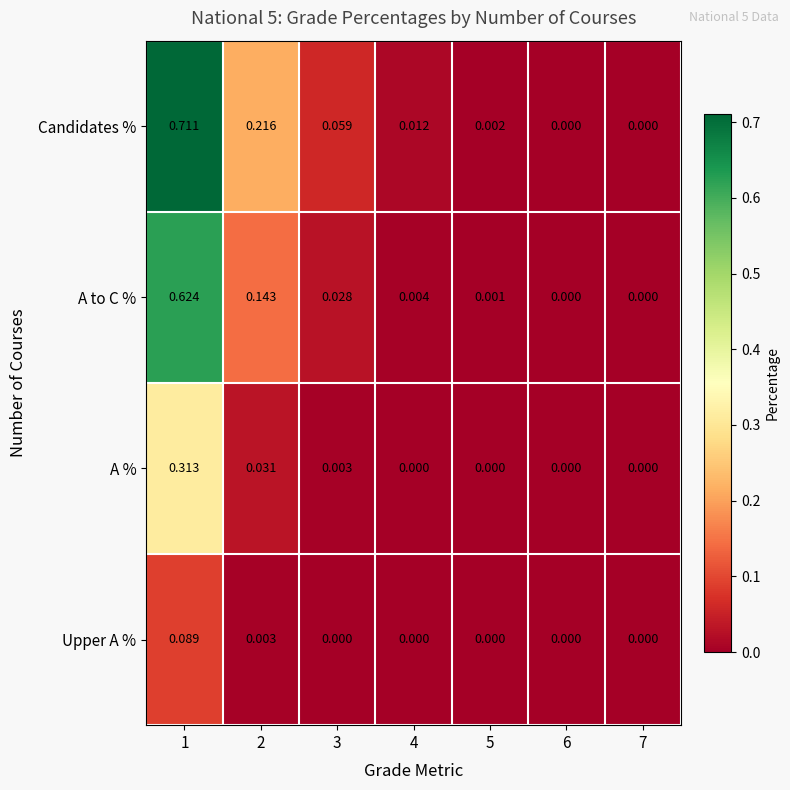

Which series changed the most between 3 and 4?

Candidates %